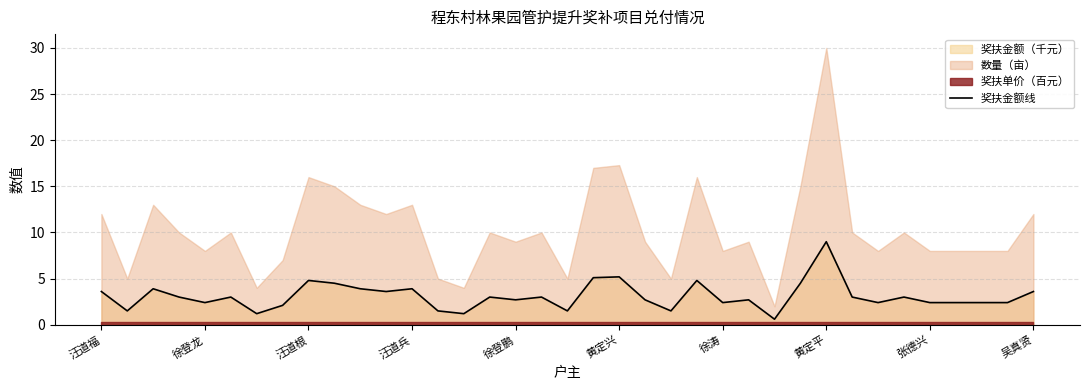

What is the maximum value shown in the chart?

9.0